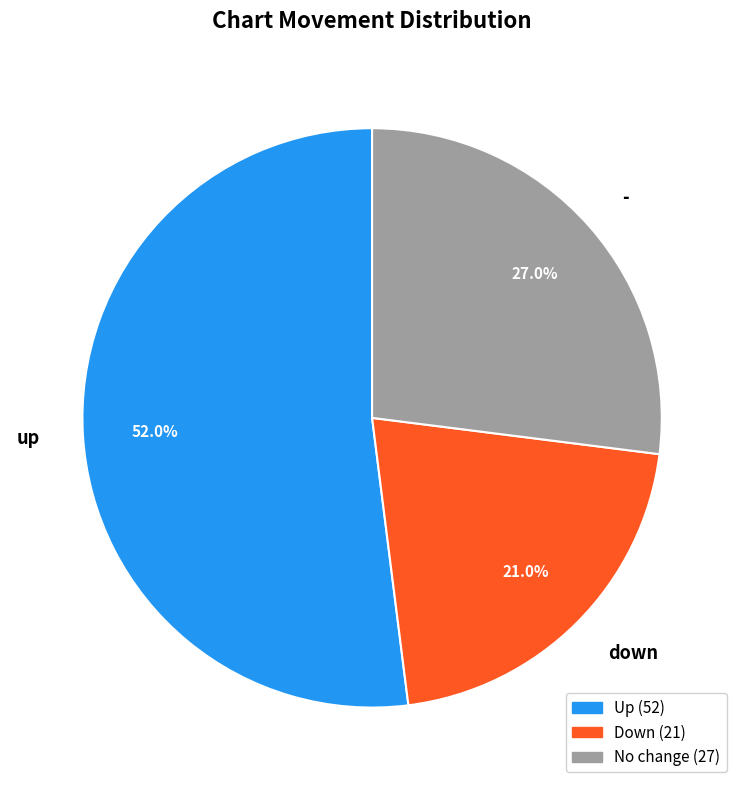

Which category has the biggest portion of the pie?

up